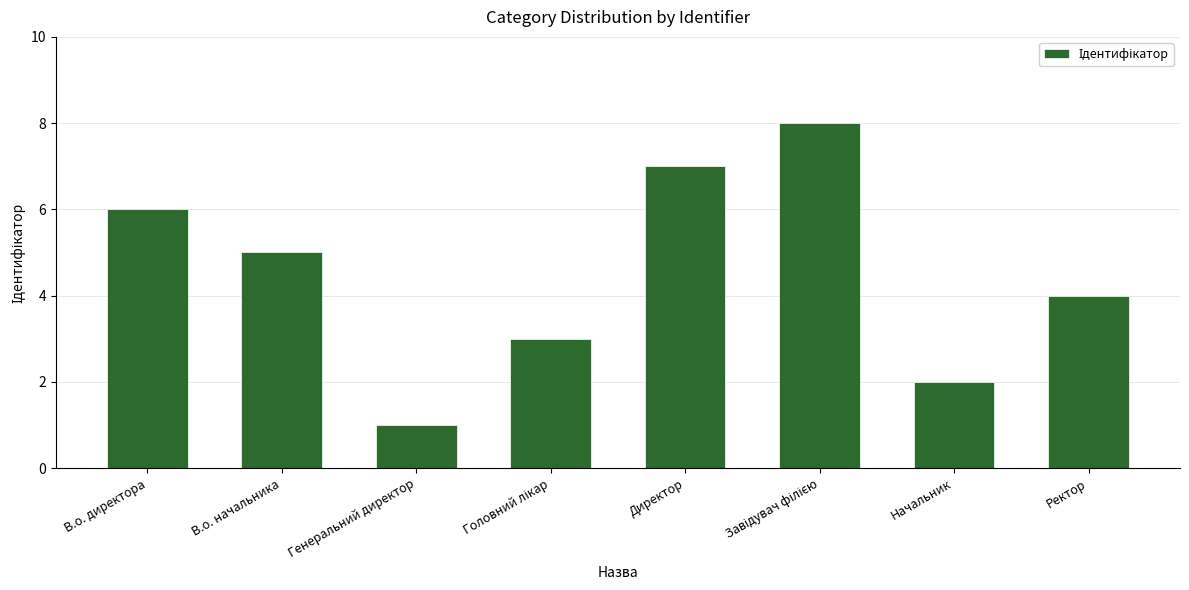

Read the value at В.о. начальника.

5